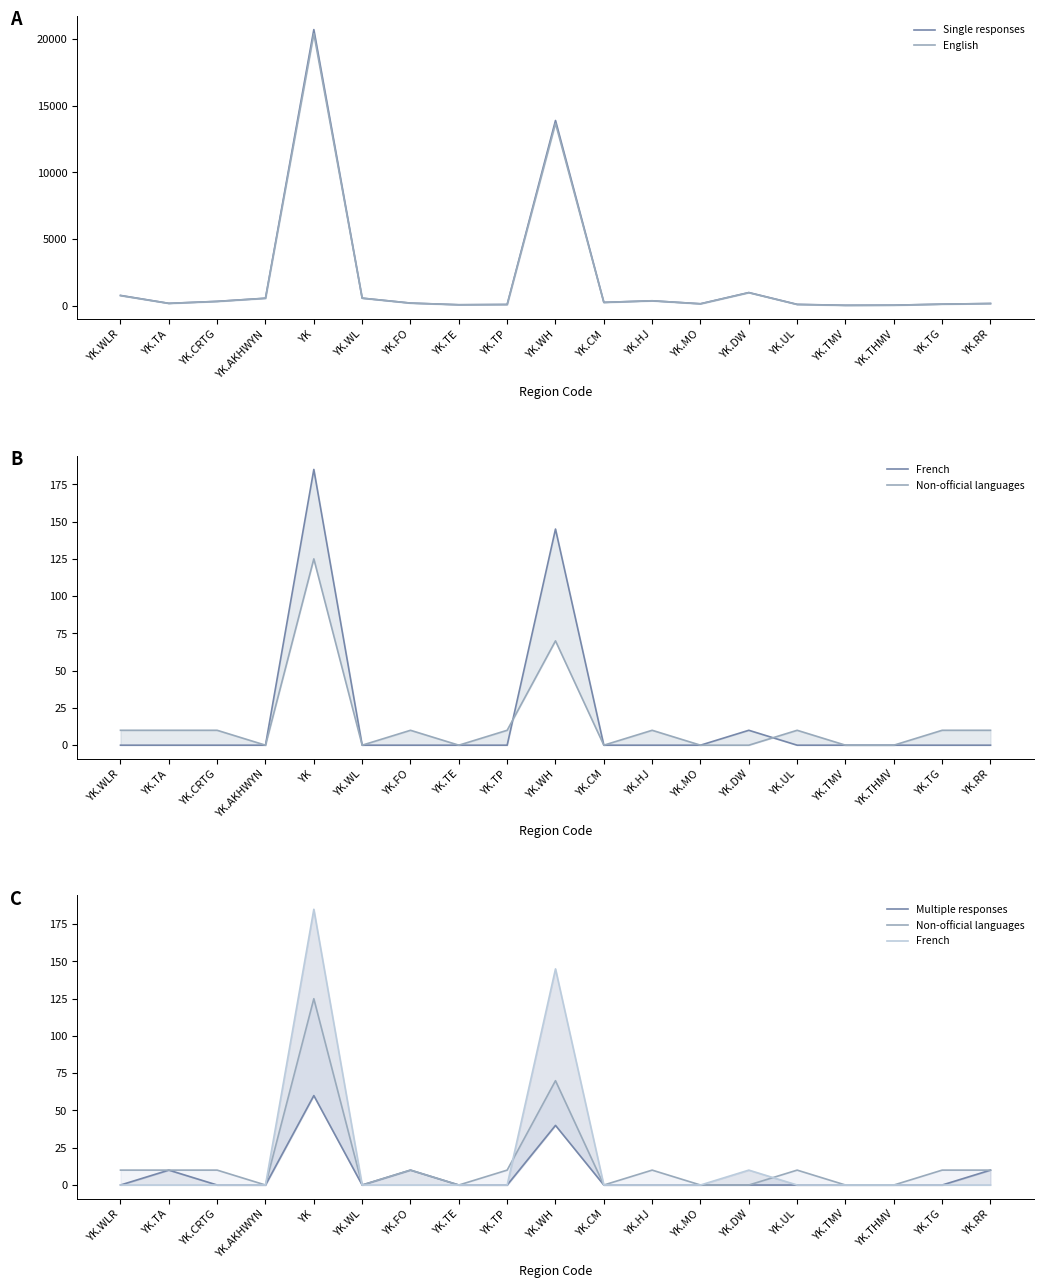

What is the label of the 9th point from the right?

YK.CM